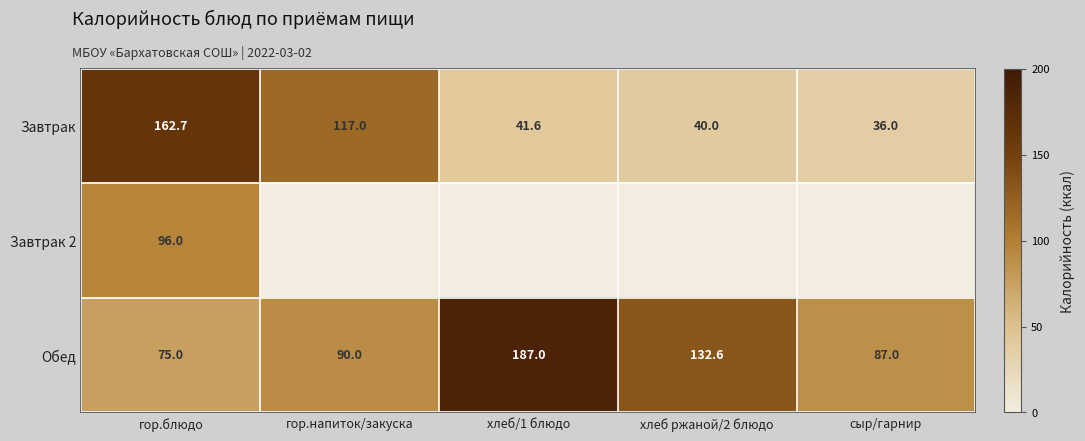

Between хлеб ржаной/2 блюдо and гор.блюдо, which is larger?

гор.блюдо